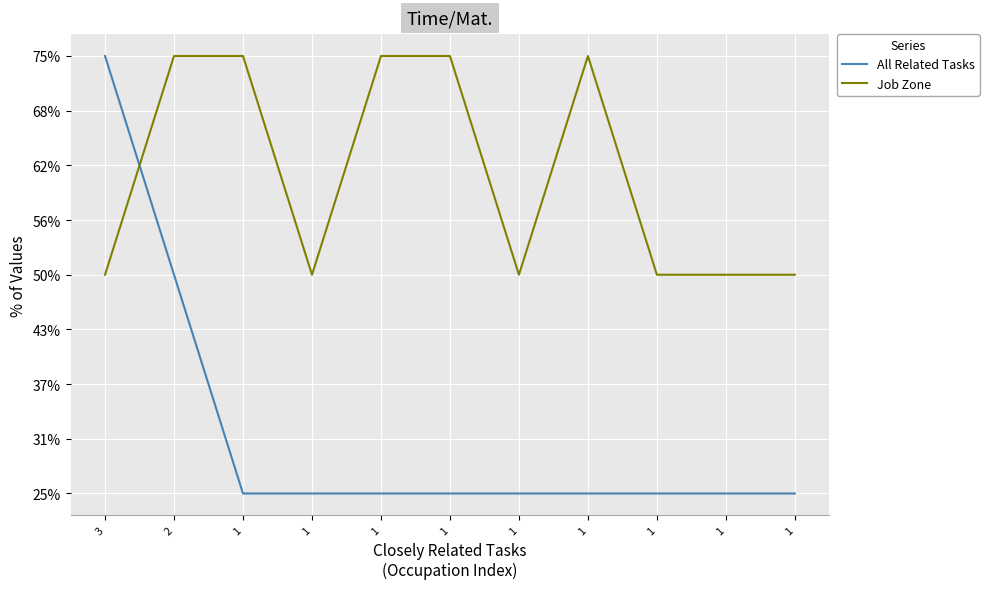

What is the spread (max minus min) of values at 3?

1